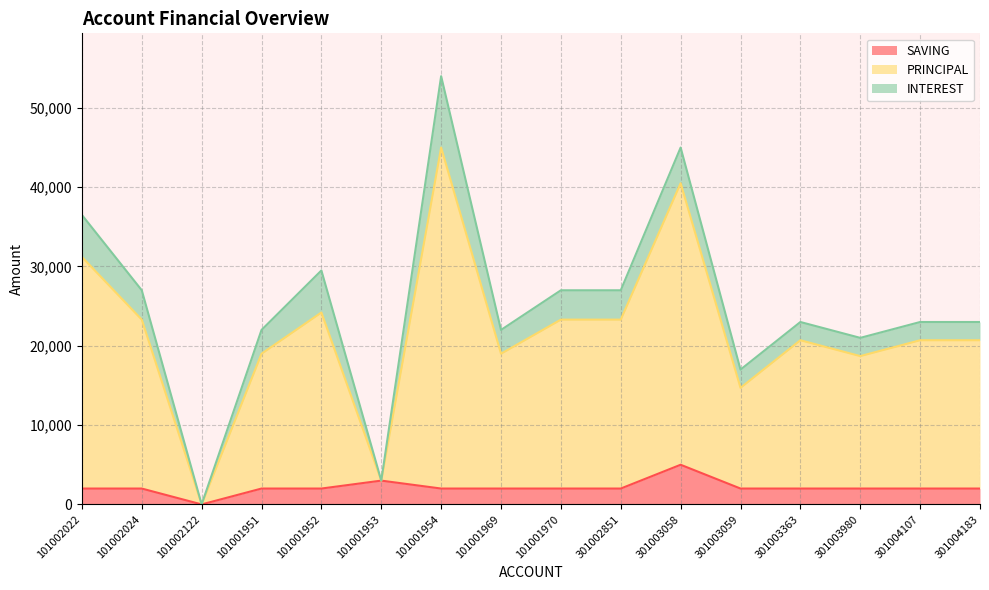

The value of SAVING at 301004107 is 2000. True or false?

True